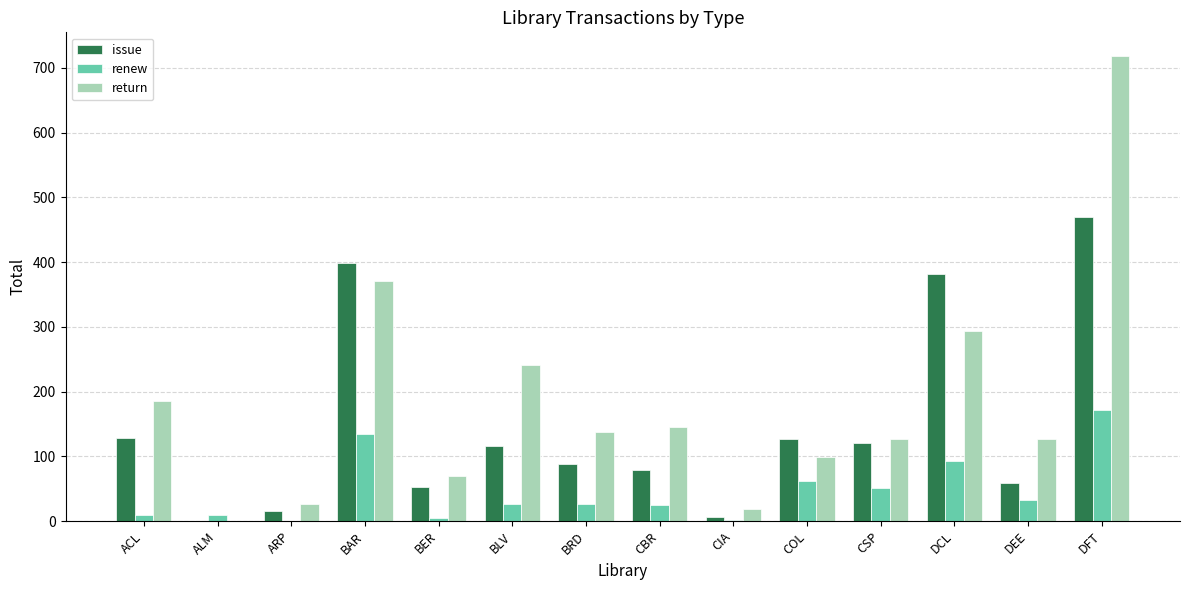

The value of return at DCL is 437. True or false?

False